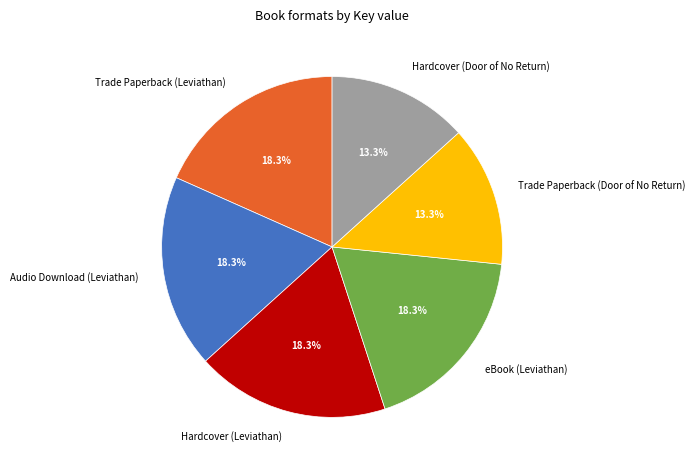

Does Audio Download (Leviathan) account for over 50% of the chart?

No